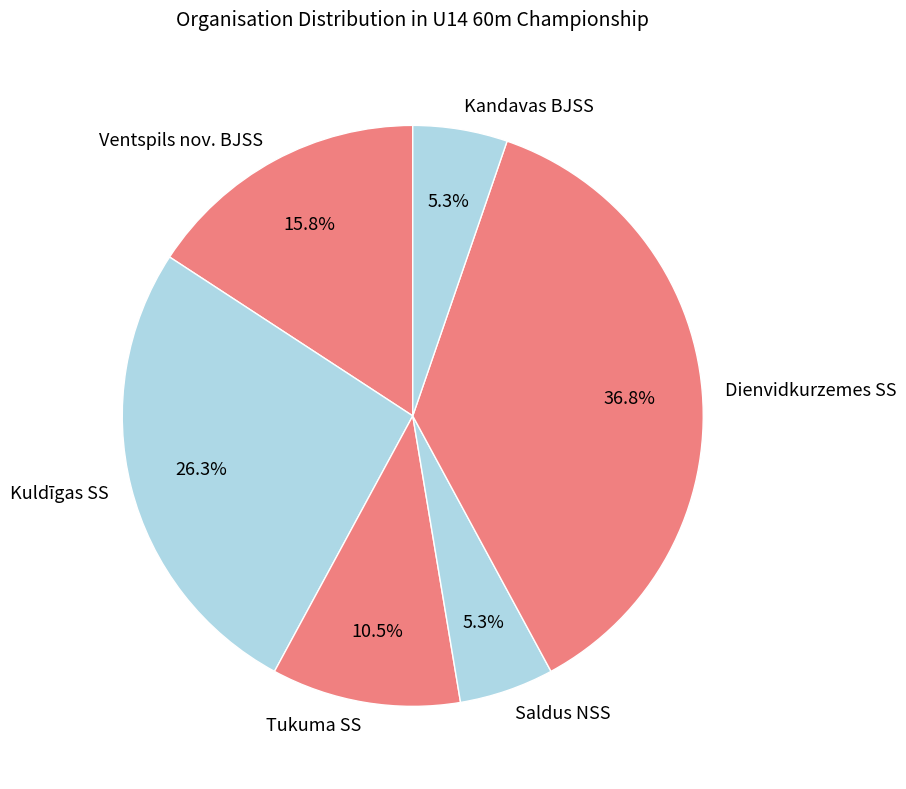

To the nearest percent, what percentage of the pie is Dienvidkurzemes SS?

37%